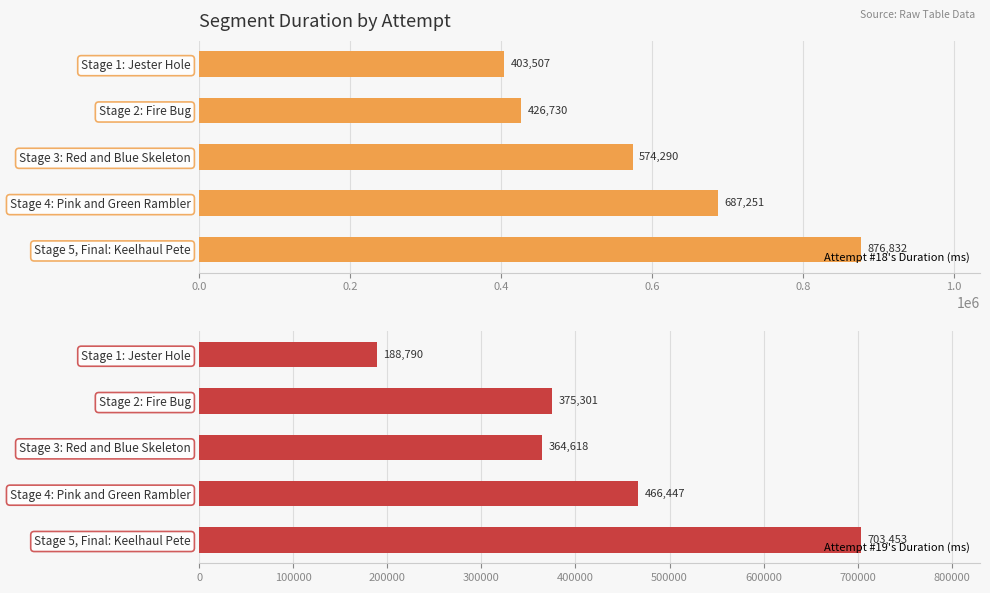

List the series in order of their overall mean, lowest first.

Attempt #19's Duration (ms), Attempt #18's Duration (ms)